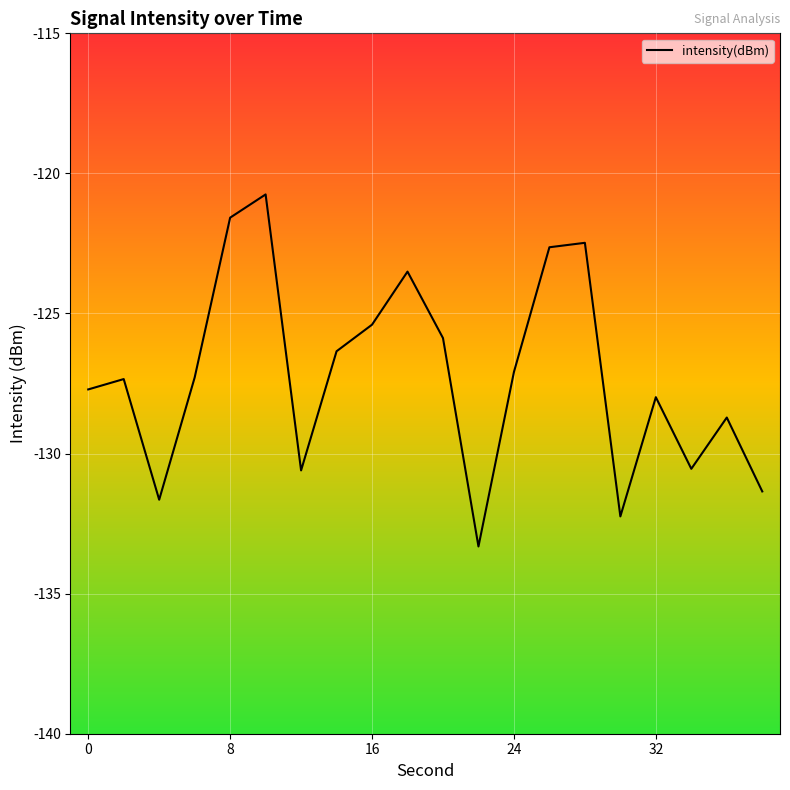

What is the difference between the maximum and minimum values?

12.6